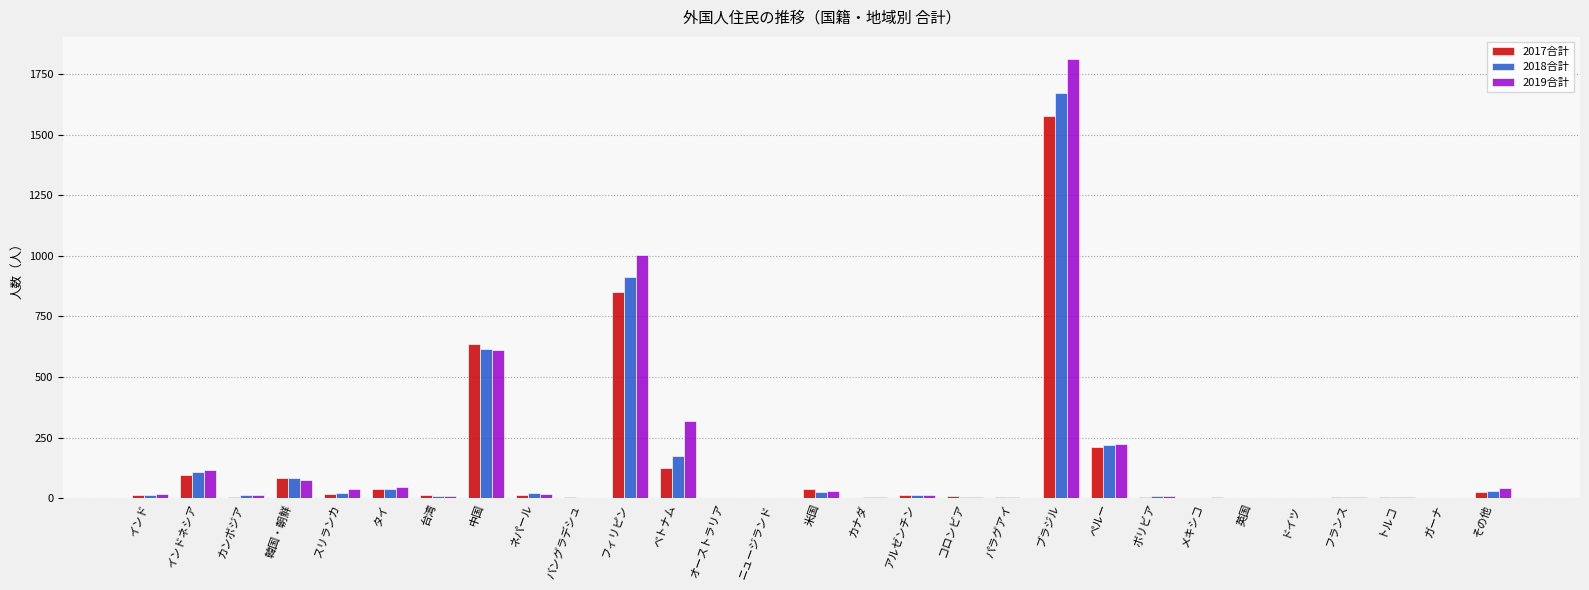

What is the maximum value for 2017合計?

1577